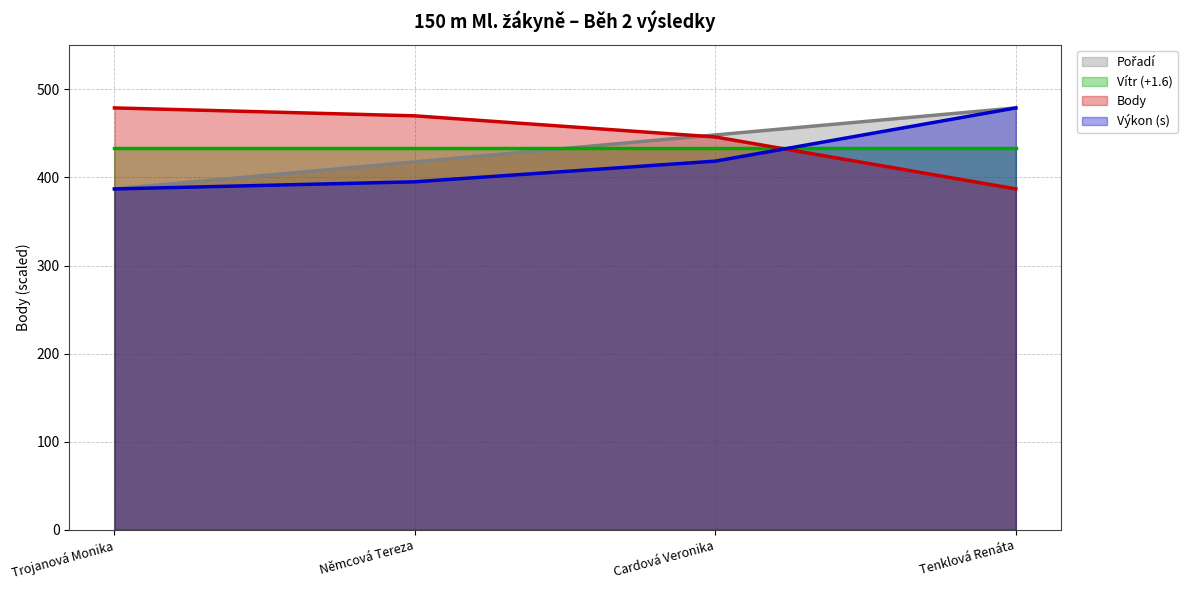

Does the chart have visible grid lines?

Yes